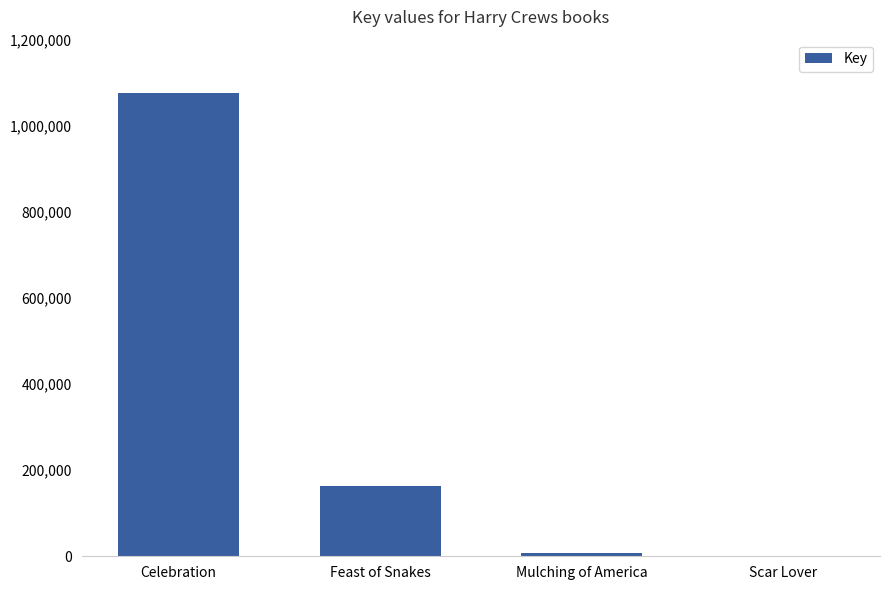

What is the maximum value shown in the chart?

1075910